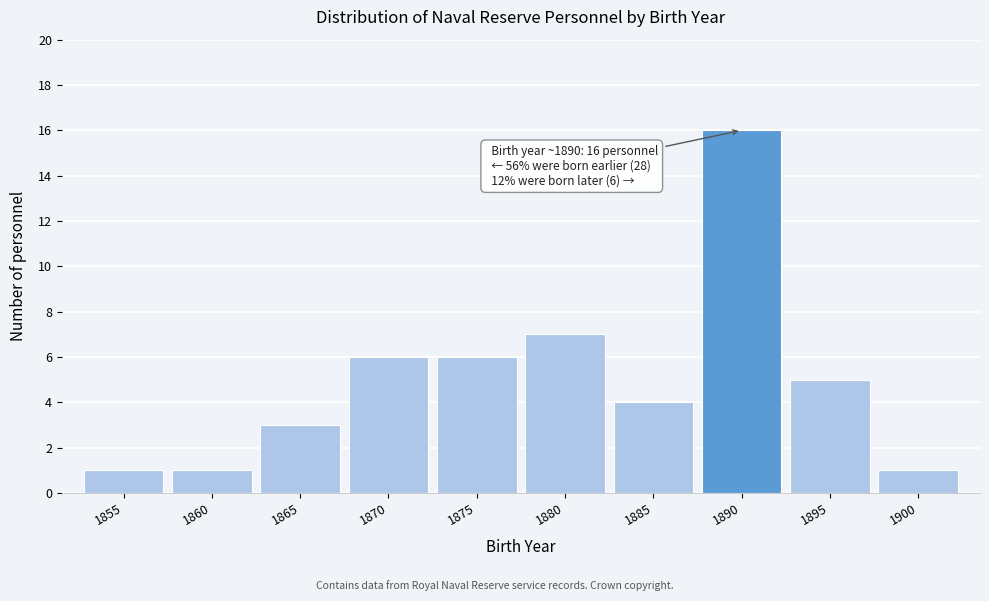

Reading right to left, what are all the values shown in this chart?

1	5	16	4	7	6	6	3	1	1